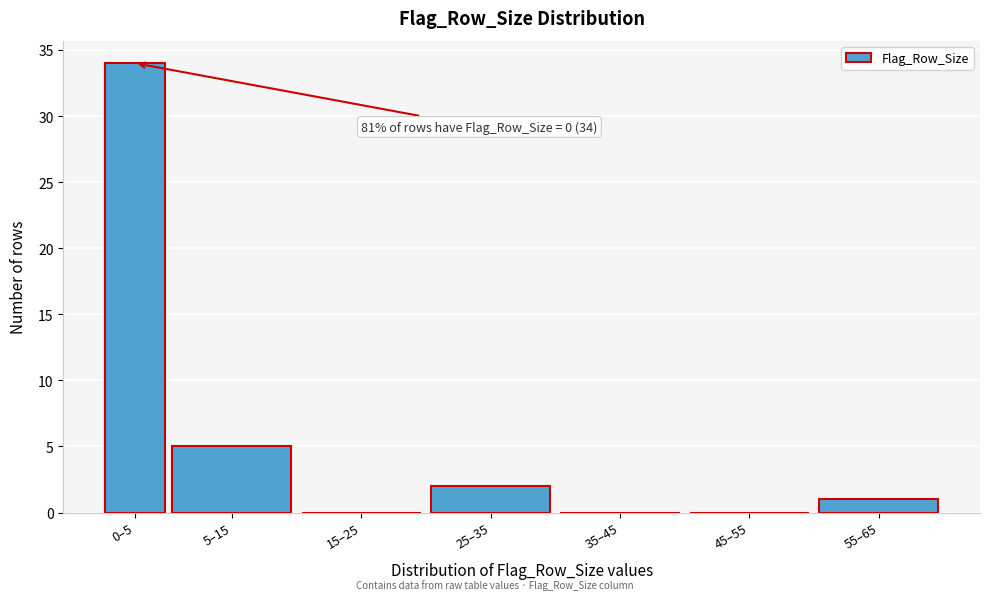

Reading right to left, what are all the values shown in this chart?

55–65=1	45–55=0	35–45=0	25–35=2	15–25=0	5–15=5	0–5=34